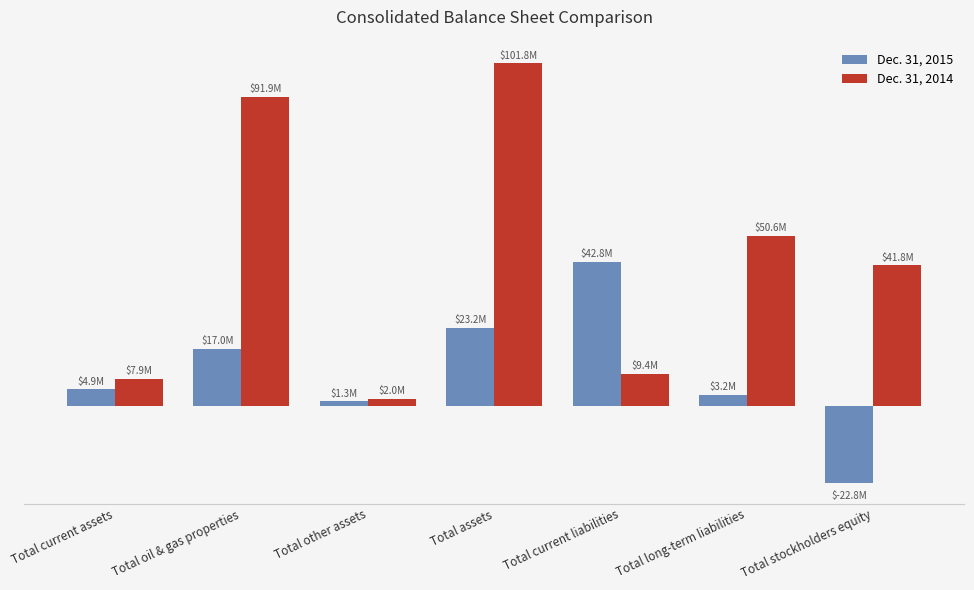

The Dec. 31, 2014 series shows 18116739 at Total stockholders equity. True or false?

False